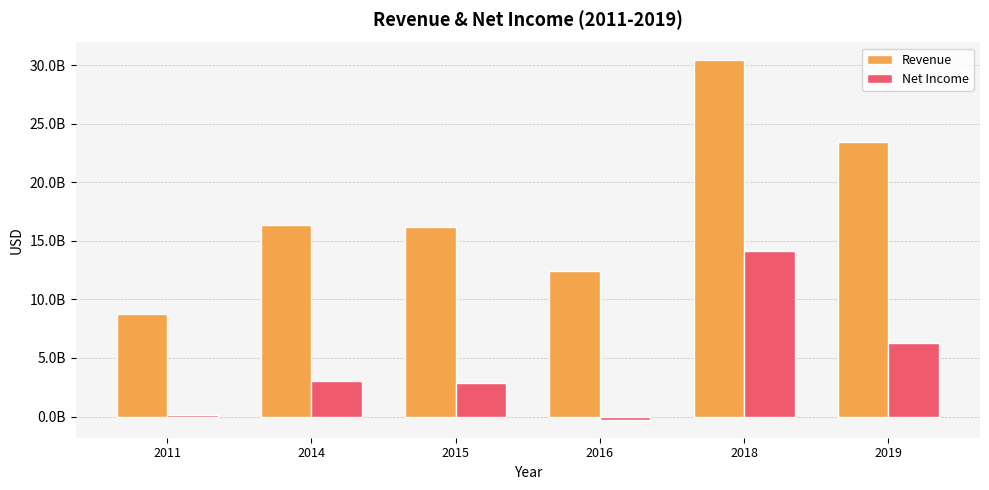

Which has a higher value, 2019 or 2014?

2019